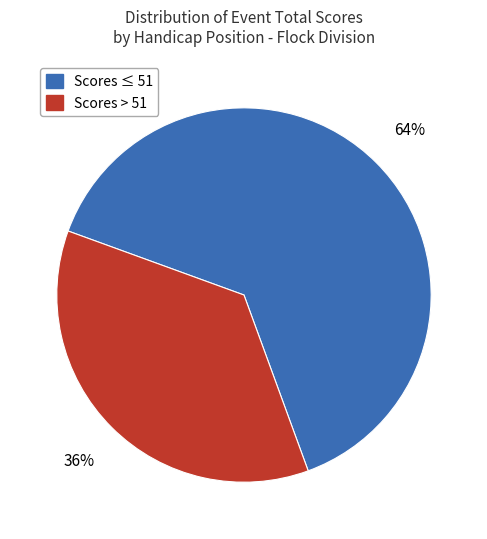

To the nearest percent, what is the average slice percentage?

50%